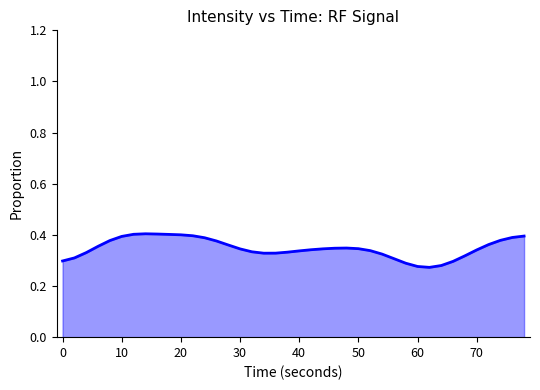

The chart shows a value of 0.3 at 0. True or false?

True